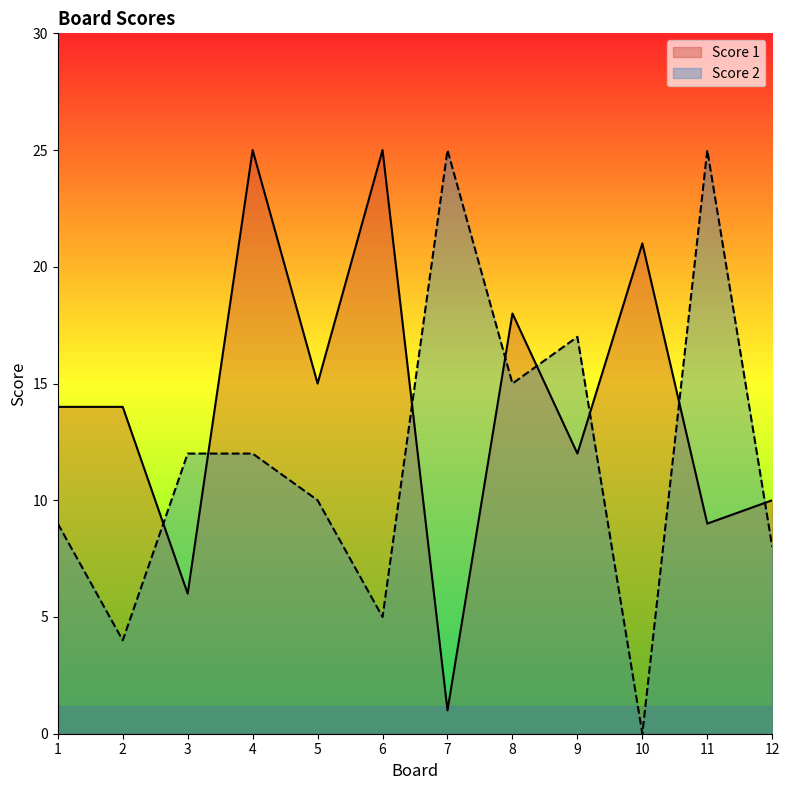

What is the average value of the Score 2 series?

12